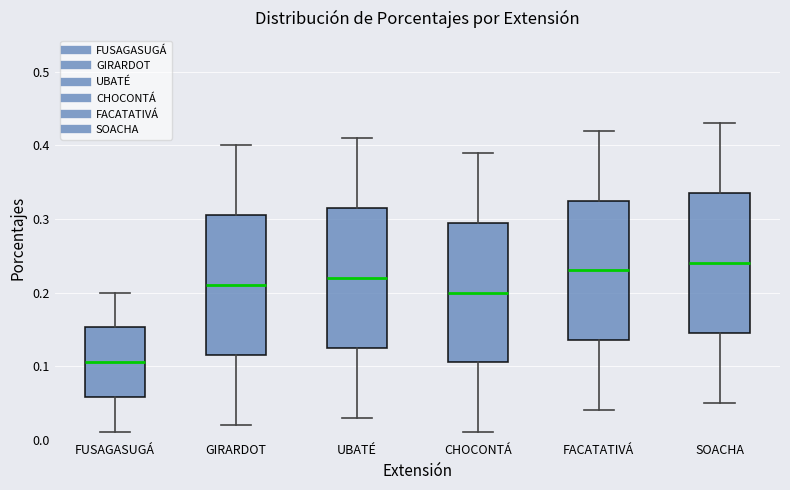

Which box's median line is the highest?

SOACHA